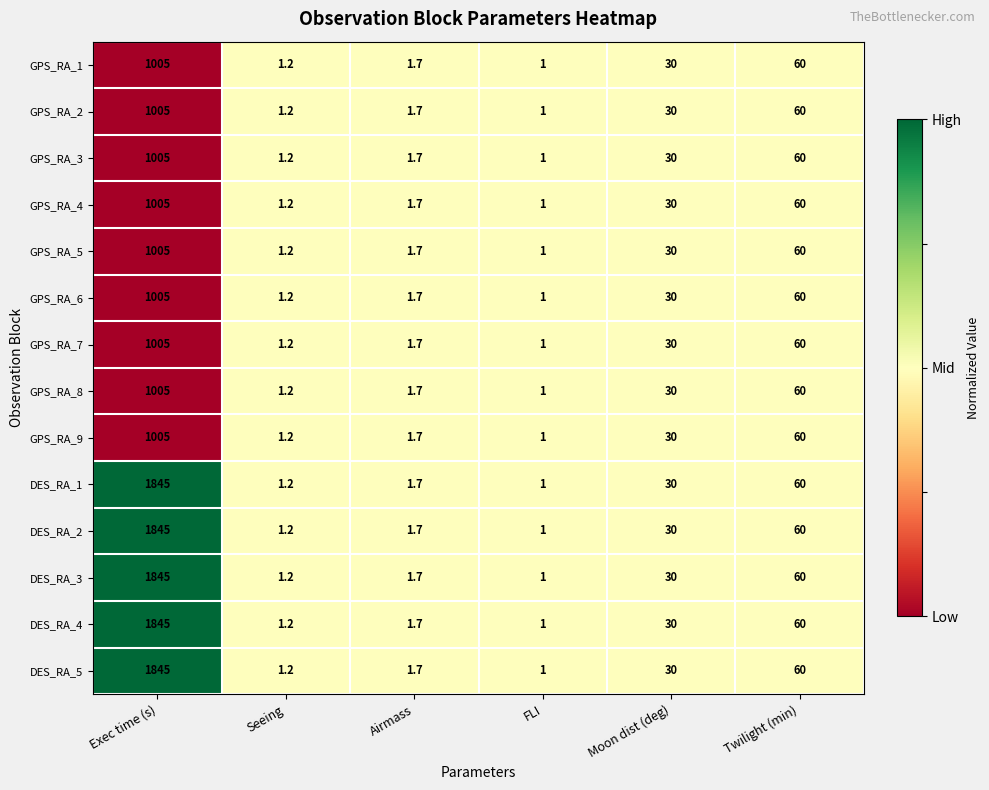

What is the sum of the GPS_RA_5 values at Exec time (s) and FLI?

1006.0